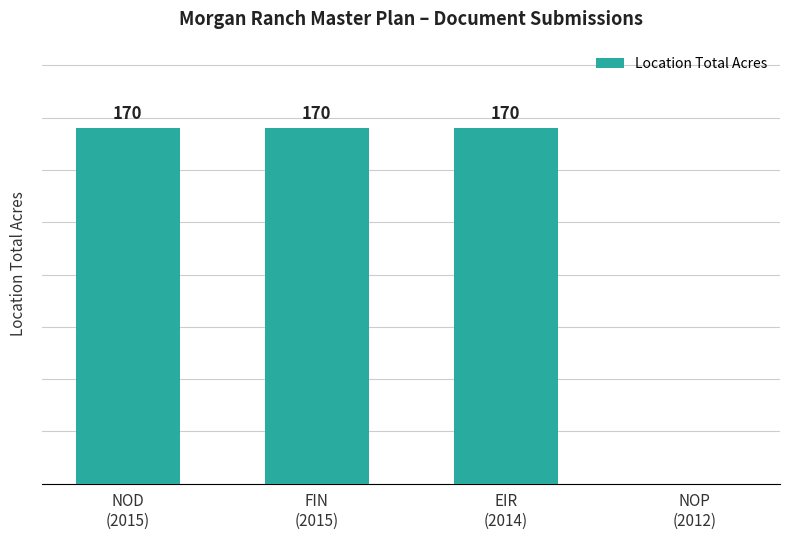

Are the bars horizontal?

No